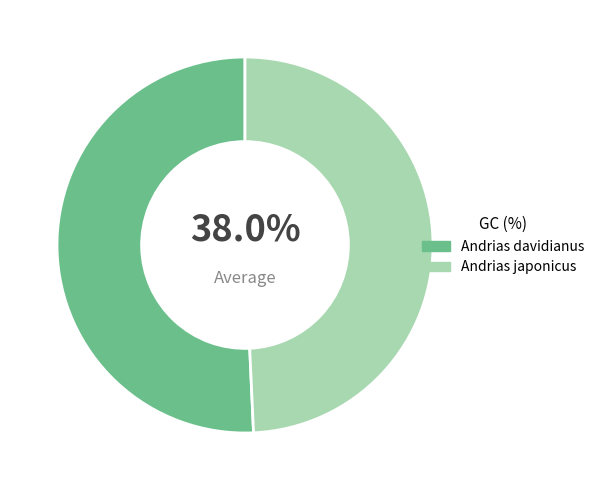

Is Andrias davidianus the majority of the pie?

Yes